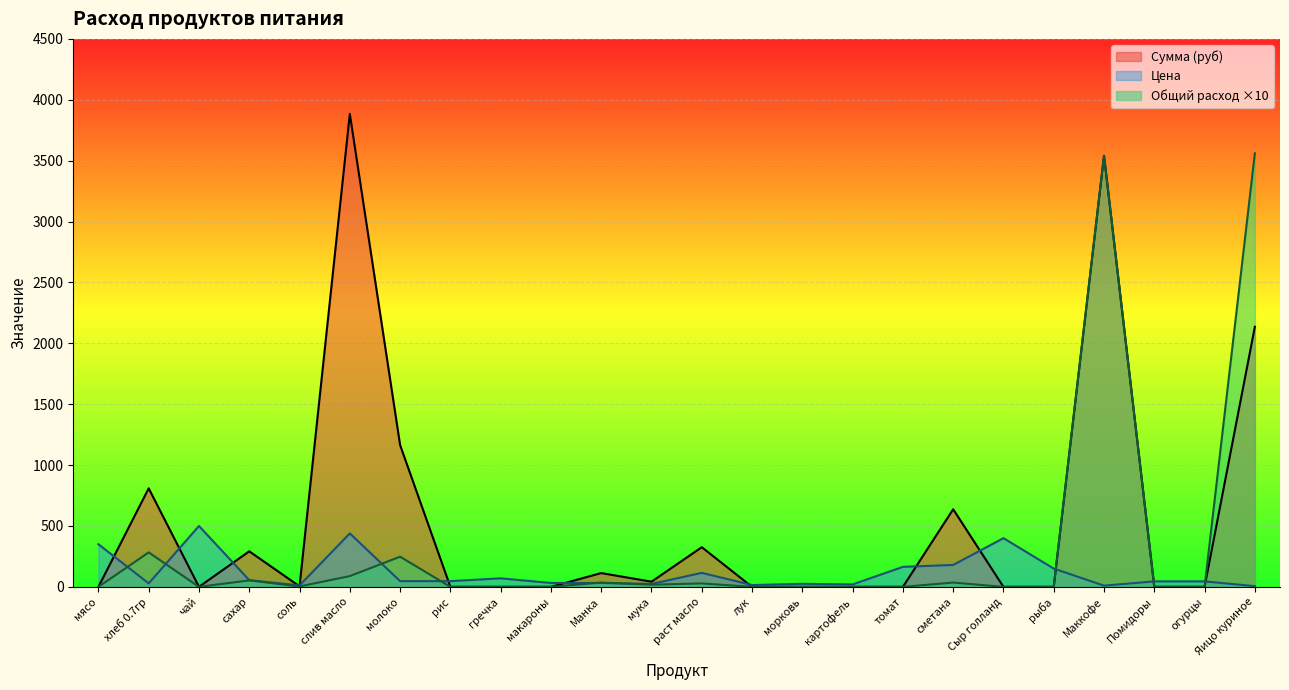

What is the total value across all series at мясо?

350.0